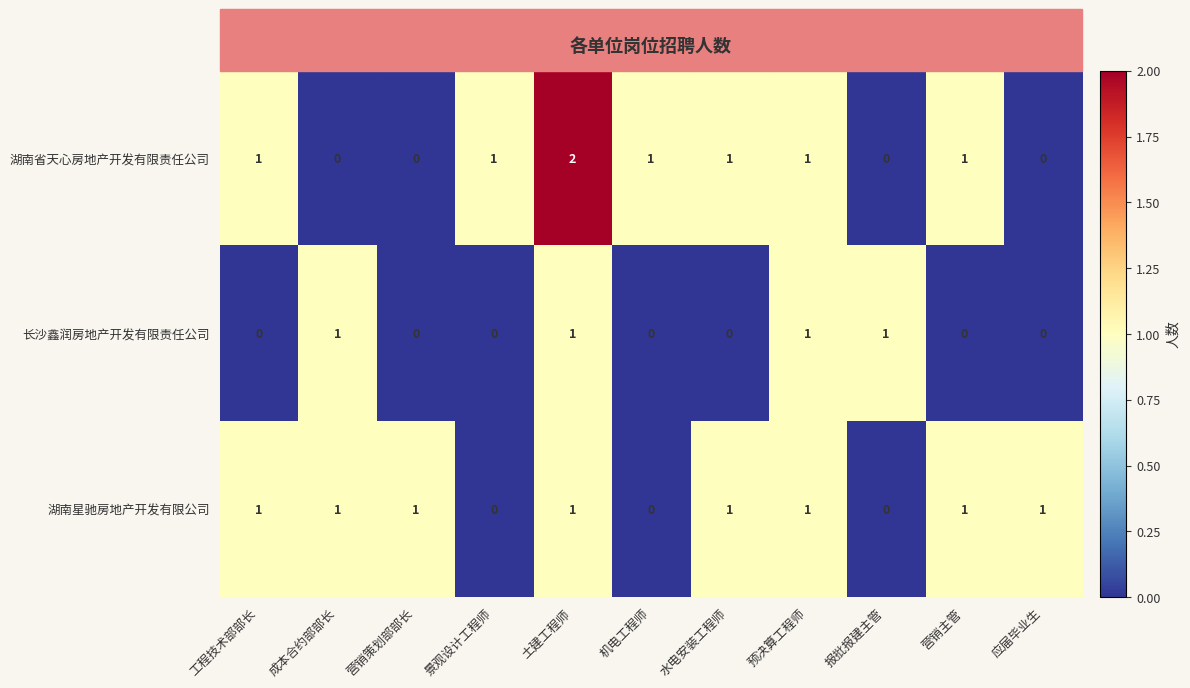

Is the value of 湖南省天心房地产开发有限责任公司 at 营销主管 greater than the value of 湖南星驰房地产开发有限公司 at 报批报建主管?

Yes